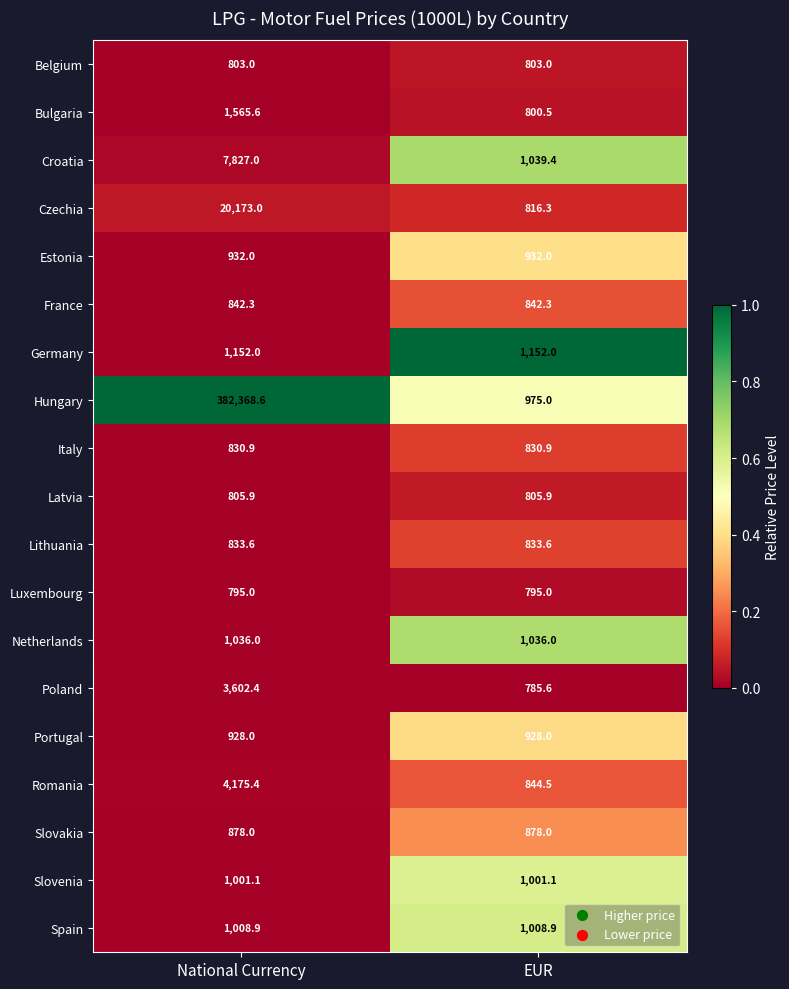

What is the sum of the Slovenia values at EUR and National Currency?

2002.2